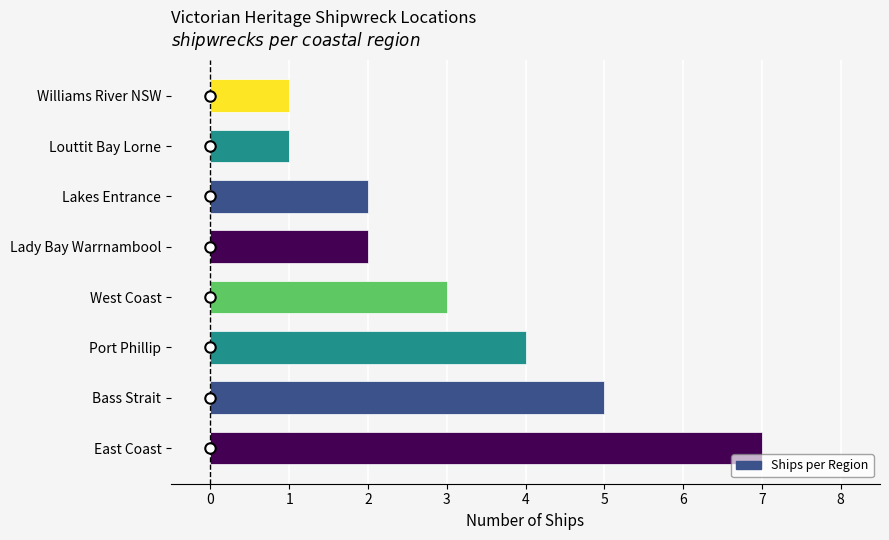

Reading bottom to top, what are all the values shown in this chart?

East Coast=7	Bass Strait=5	Port Phillip=4	West Coast=3	Lady Bay Warrnambool=2	Lakes Entrance=2	Louttit Bay Lorne=1	Williams River NSW=1